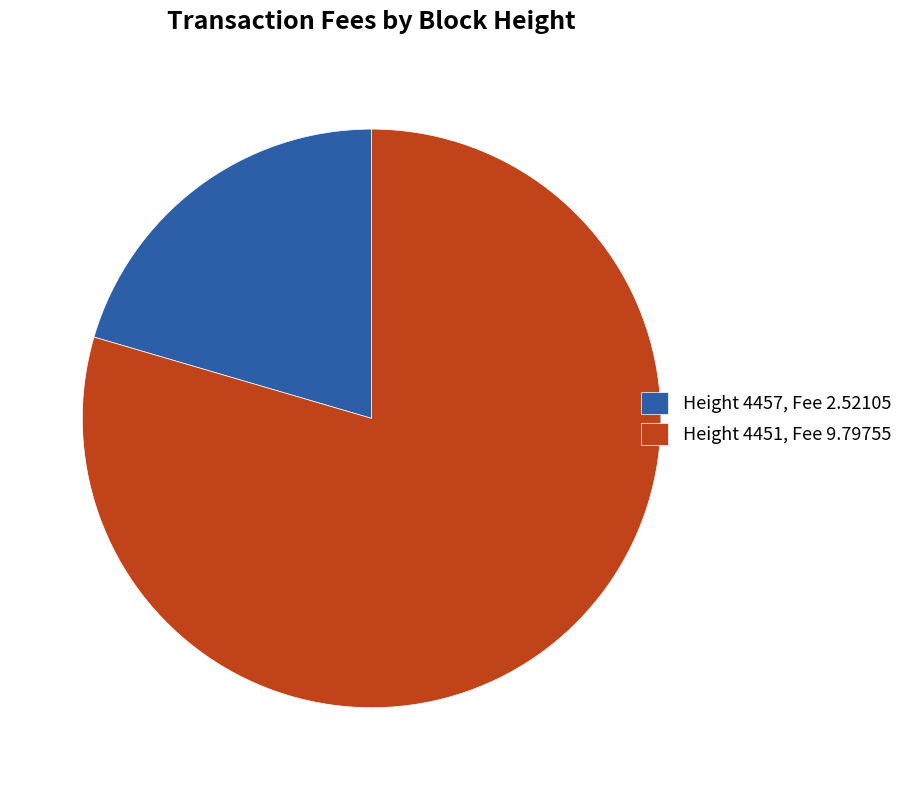

How many slices are in this pie chart?

2